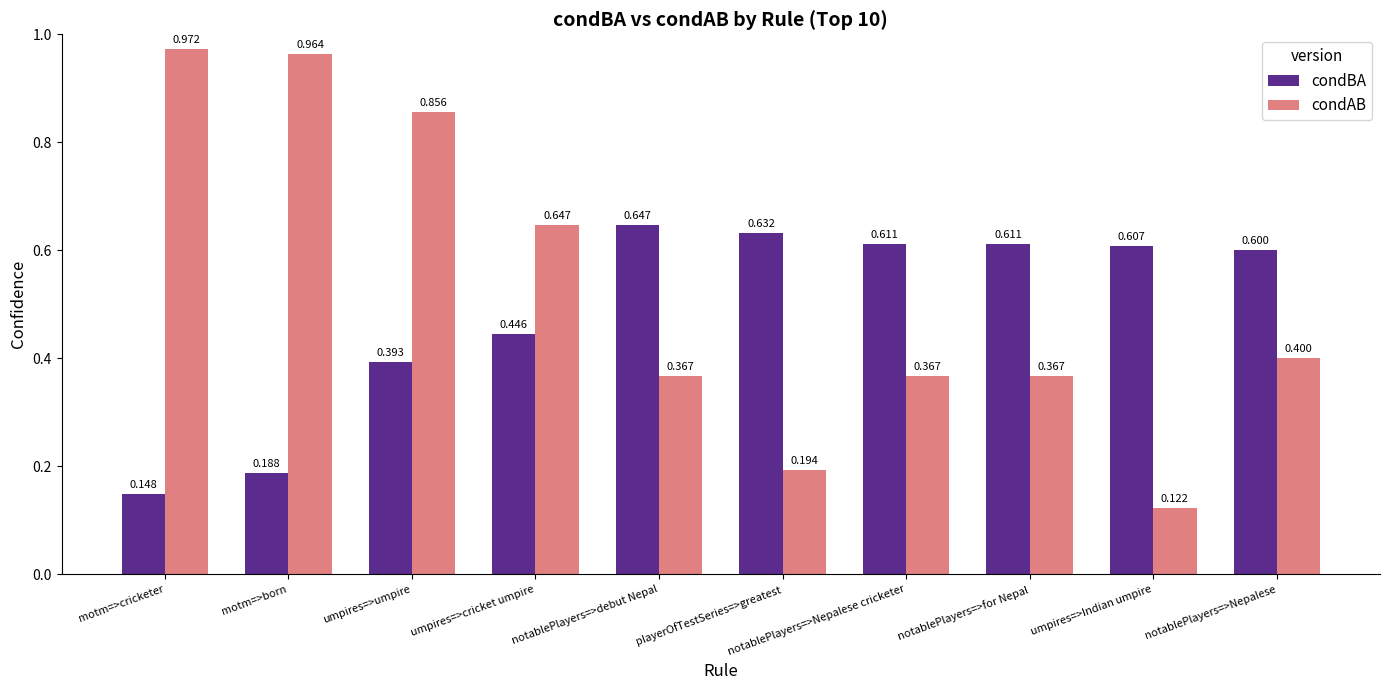

Which series has the largest range (max minus min)?

condAB